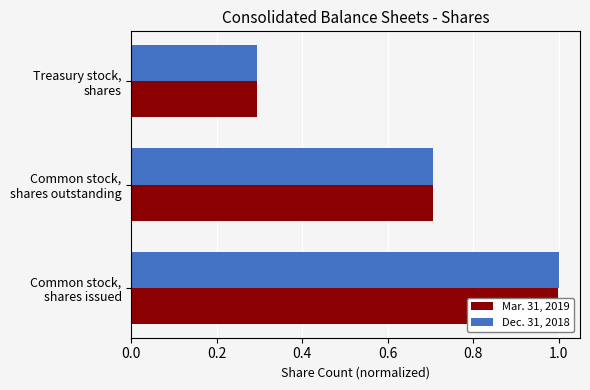

What is the minimum value for Dec. 31, 2018?

0.3